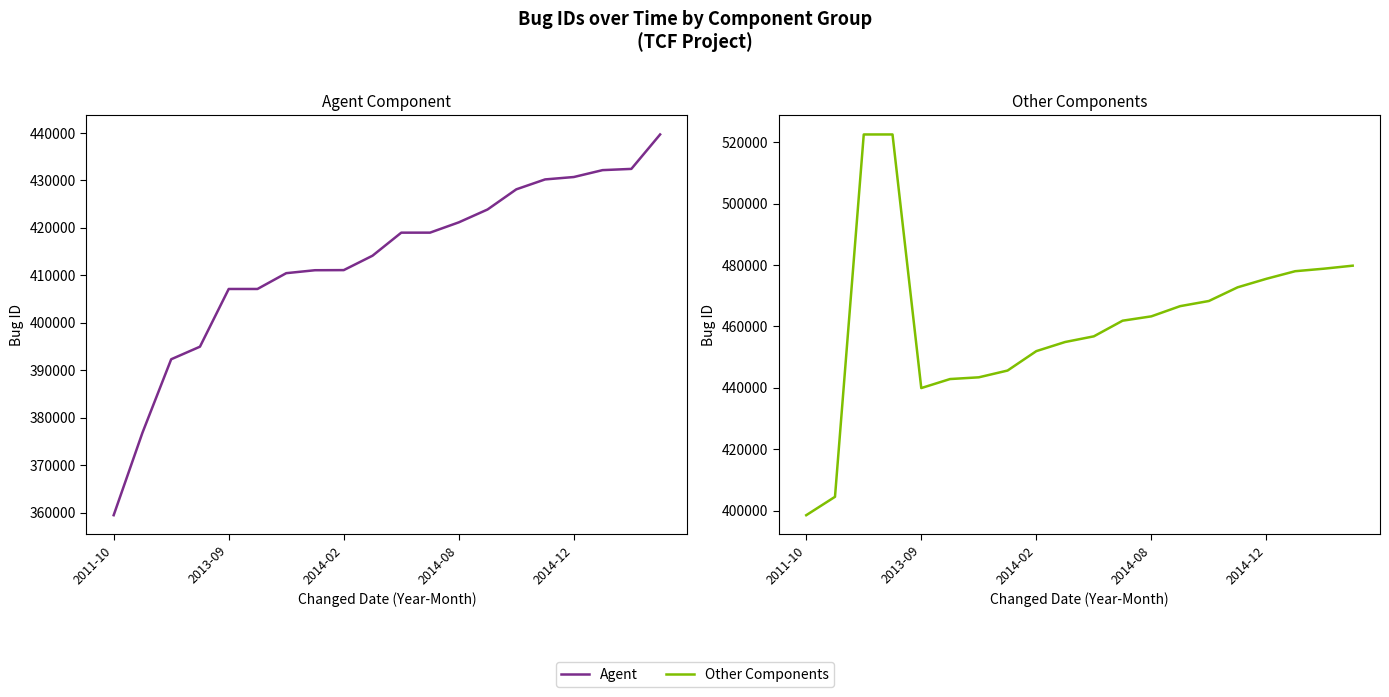

True or false: Agent and Other Components cross at least once.

False